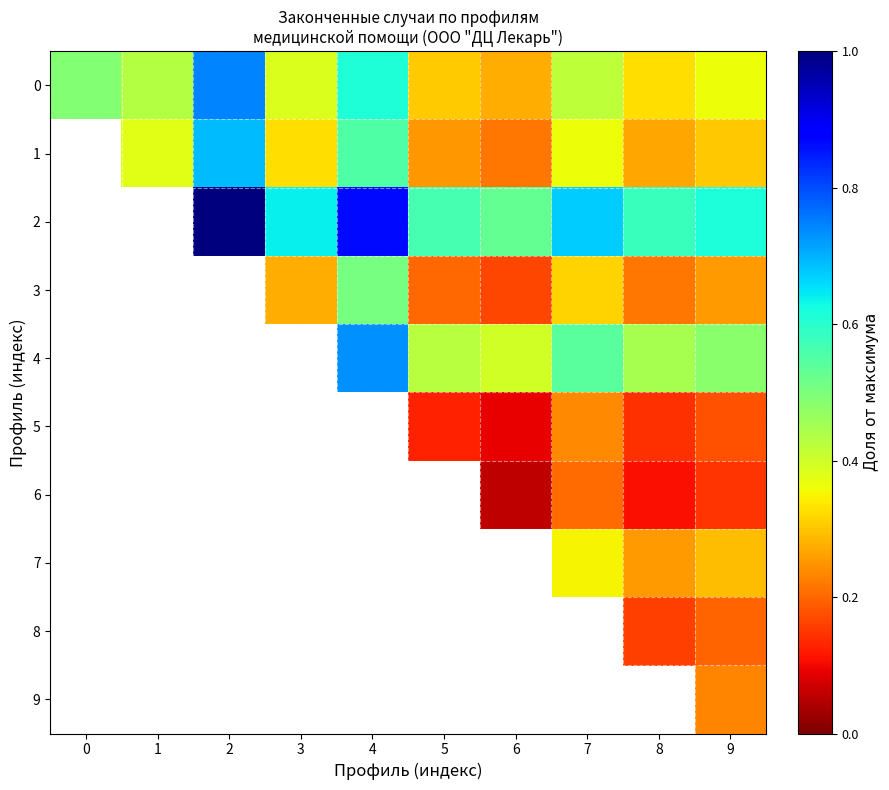

At 9, list the series in order from smallest to largest.

6, 5, 8, 9, 3, 7, 1, 0, 4, 2